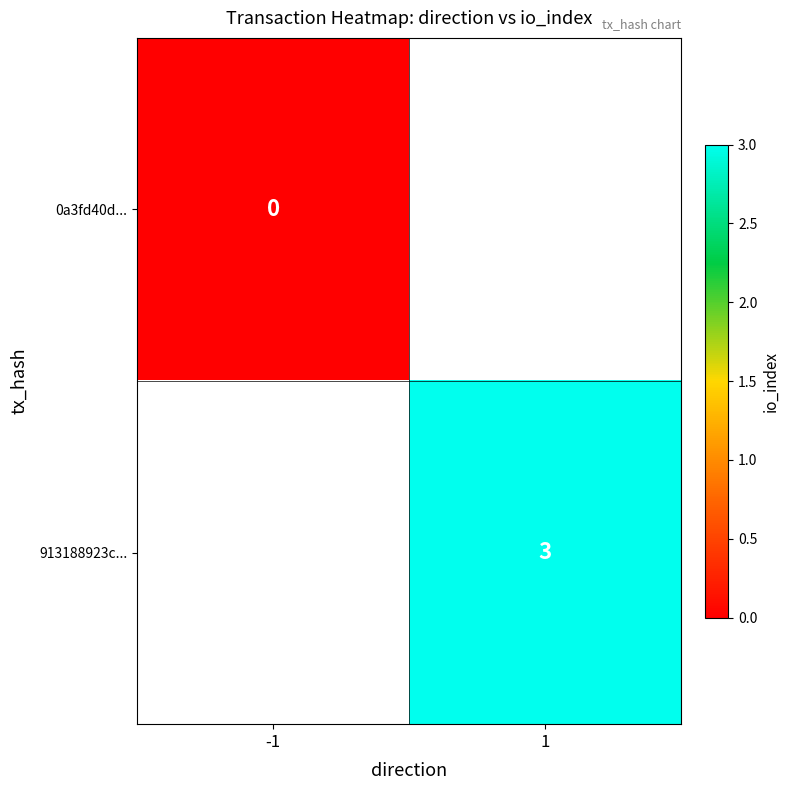

Which has a higher value, -1 or 1?

1